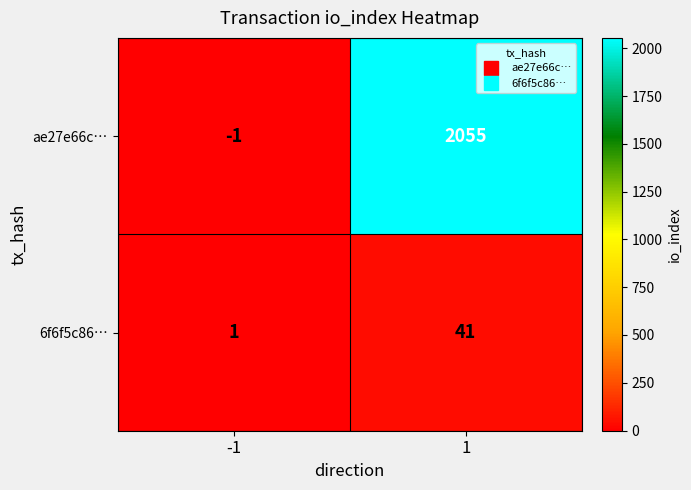

What value does the ae27e66c… series have at 1, to the nearest 50?

2050